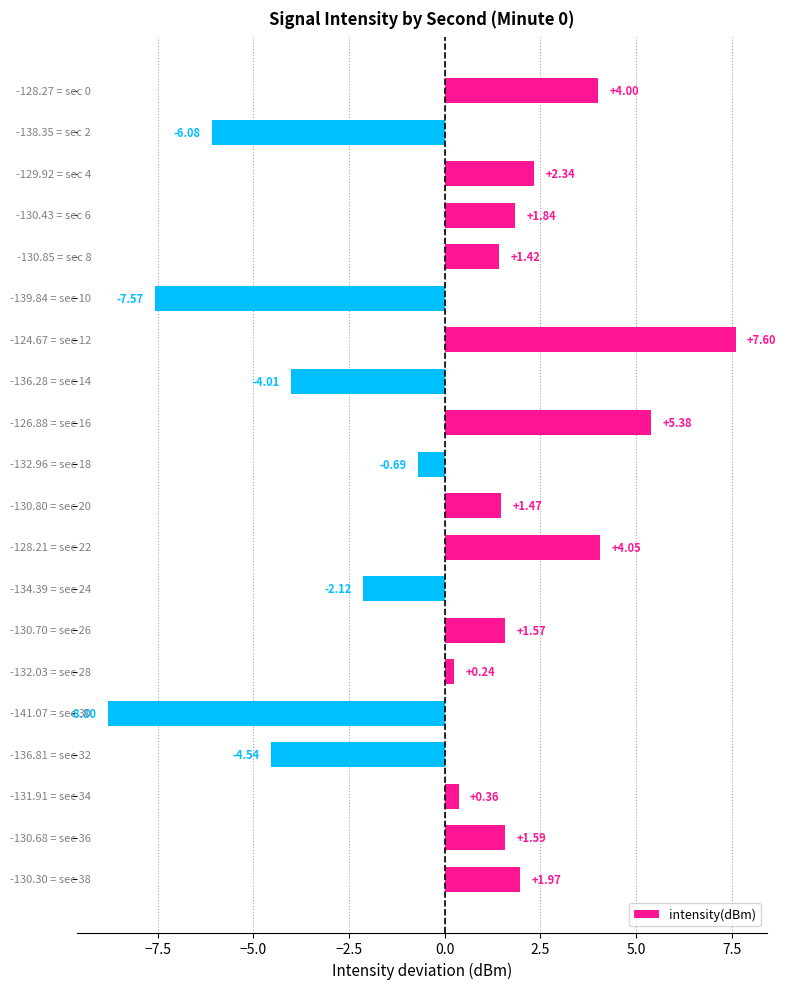

What is the difference between the maximum and second lowest values?

15.2